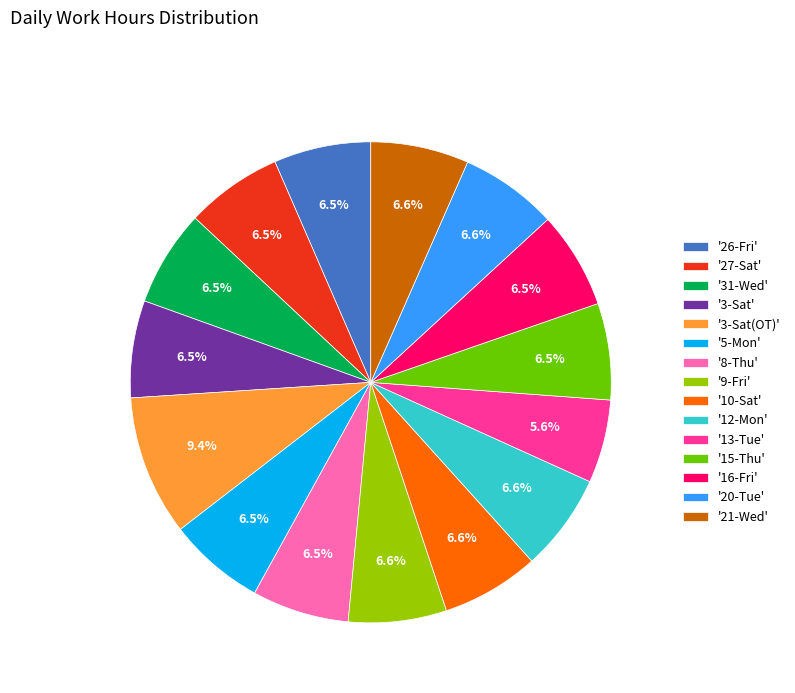

Combined, do '9-Fri' and '5-Mon' account for over 50%?

No